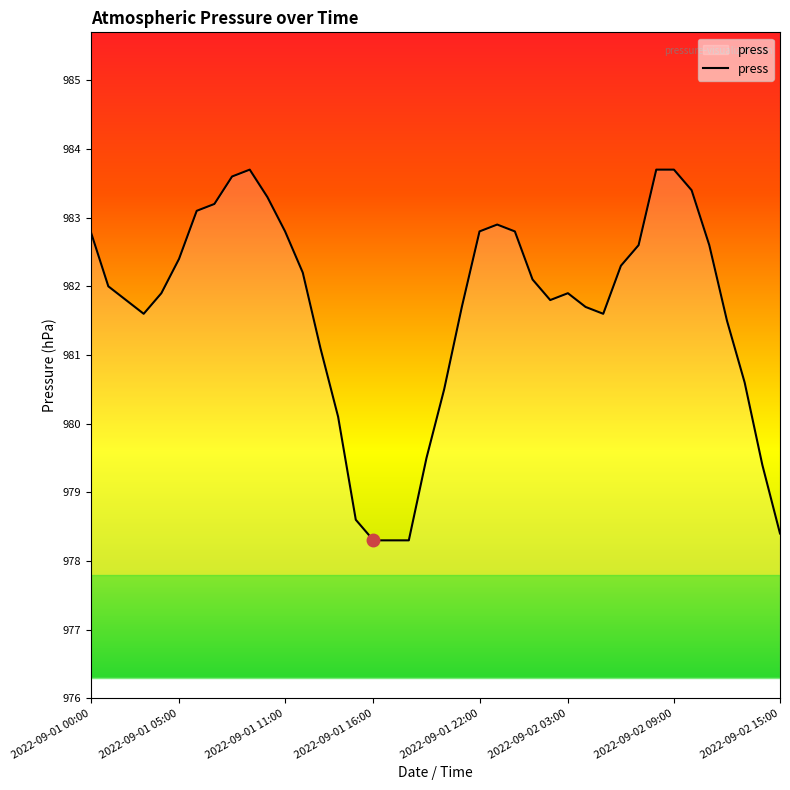

What is the smallest value displayed?

978.3